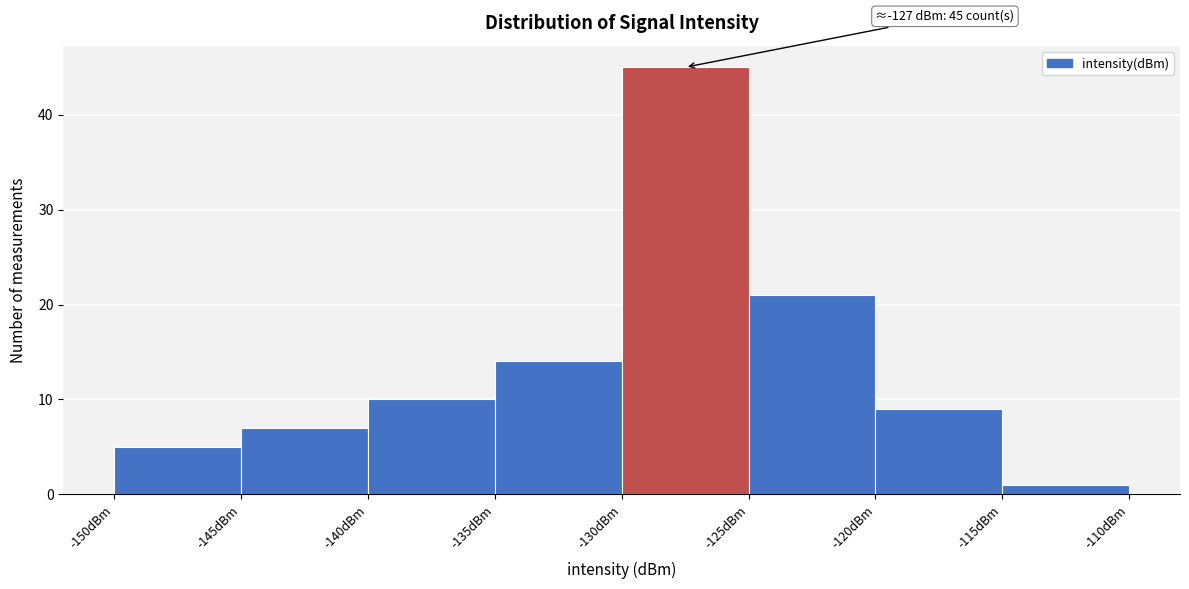

Over which range of the x-axis is the bar tallest?

-130 to -125